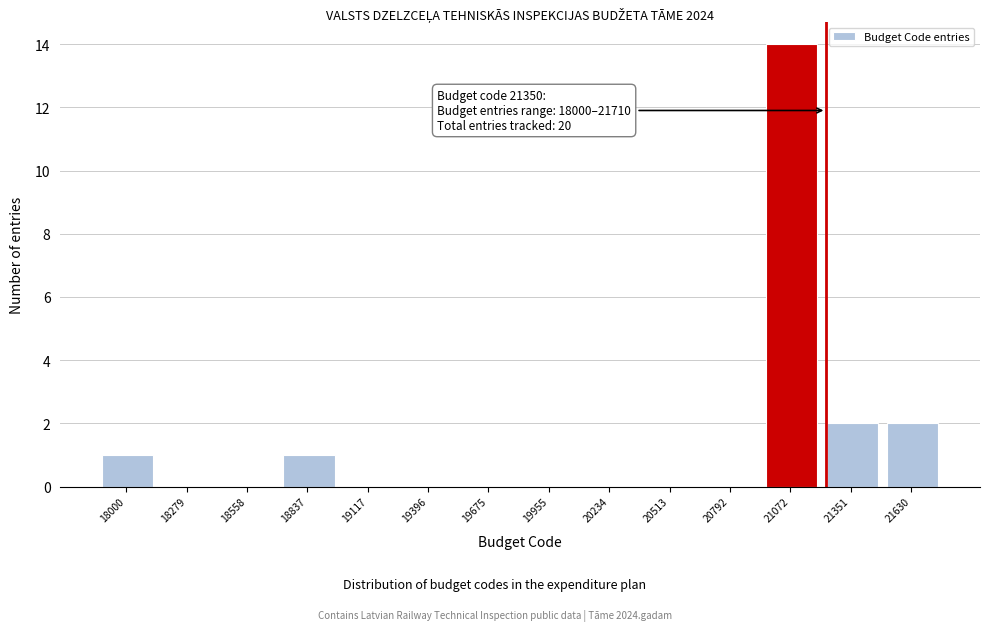

Reading right to left, extract all data points from this chart.

21630=2	21351=2	21072=14	20792=0	20513=0	20234=0	19955=0	19675=0	19396=0	19117=0	18837=1	18558=0	18279=0	18000=1